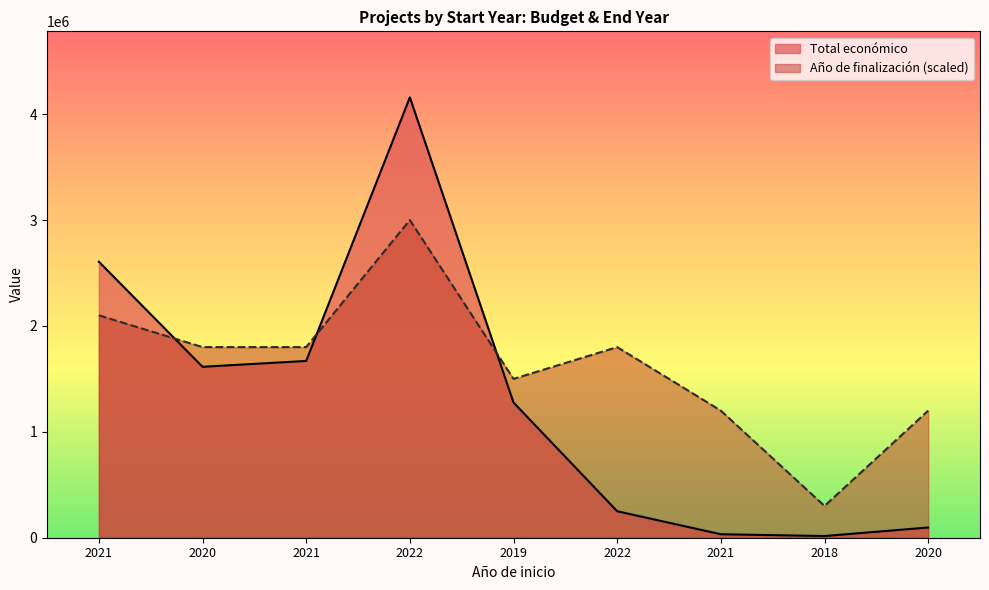

What is the sum of the Año de finalización values at 2018 and 2019?

1800000